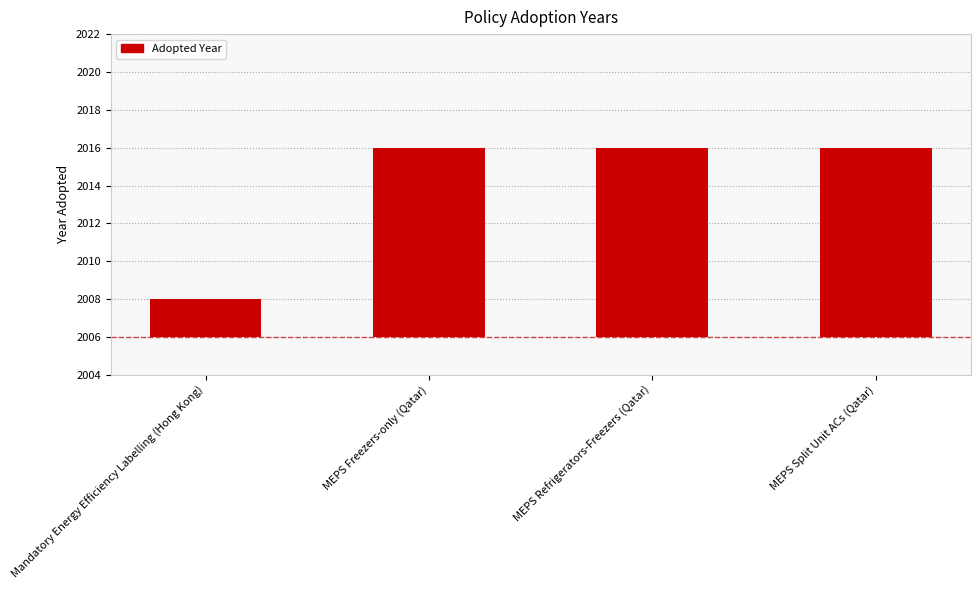

Are the bars horizontal?

No